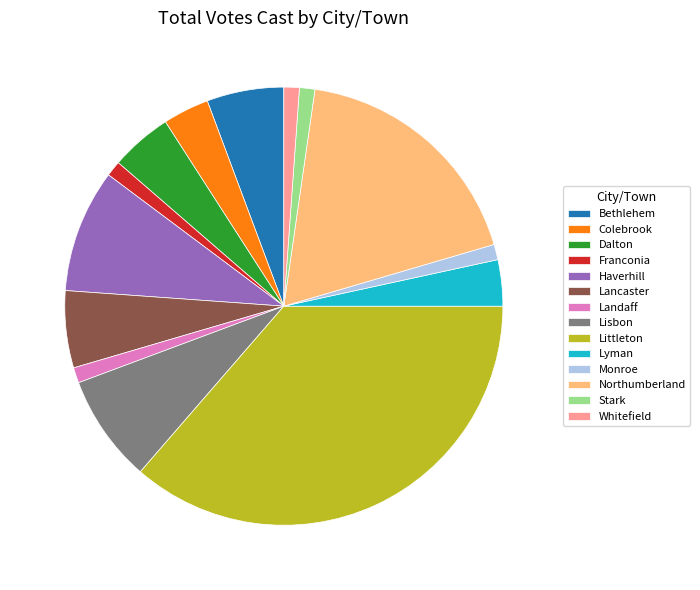

Which slice is the largest?

Littleton